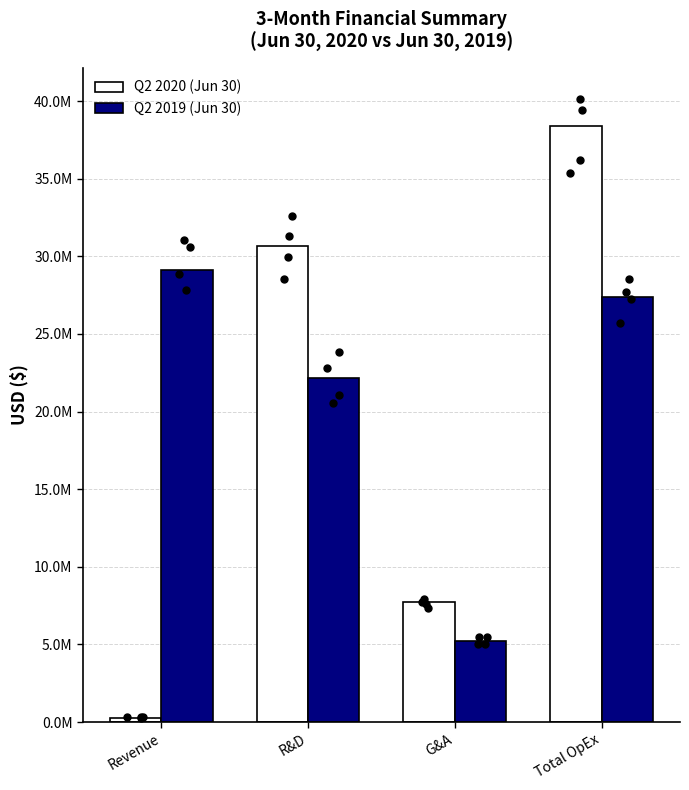

Is the value of Q2 2019 (Jun 30) at Total OpEx greater than the value of Q2 2020 (Jun 30) at R&D?

No